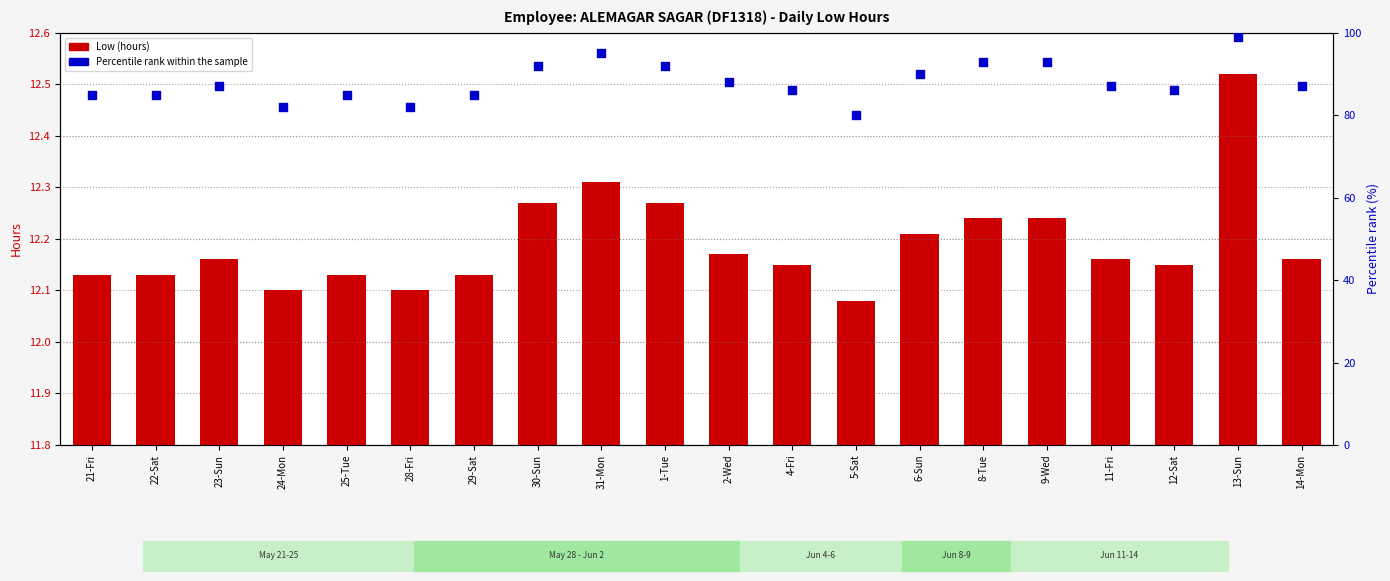

Which series has the largest Y range (max minus min)?

Percentile rank